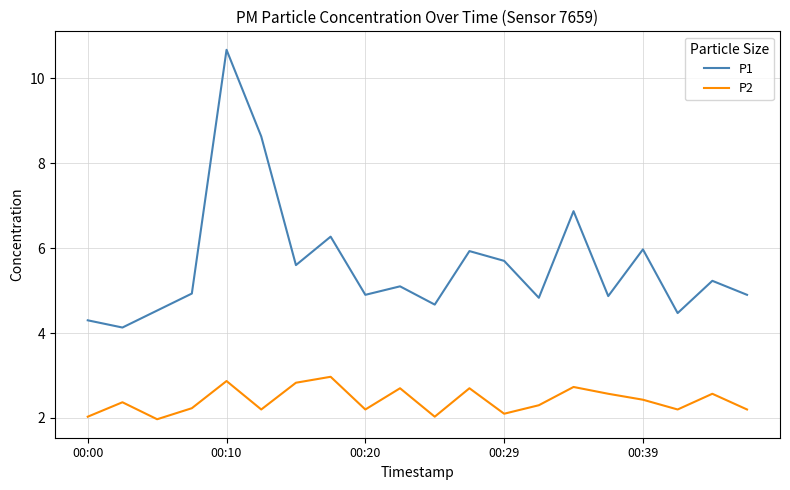

Which series has the largest total across all categories?

P1